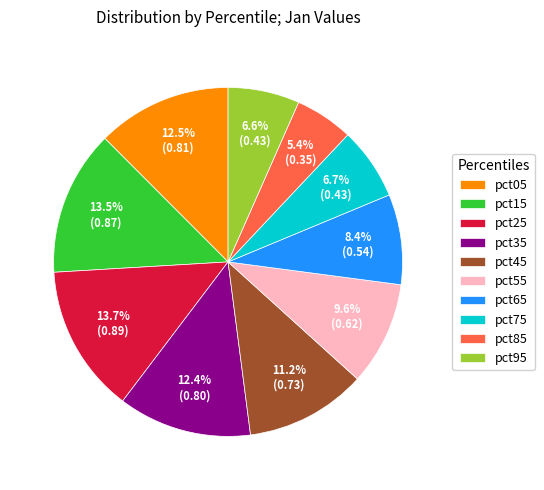

What percentage is NOT represented by pct95?

93.4%